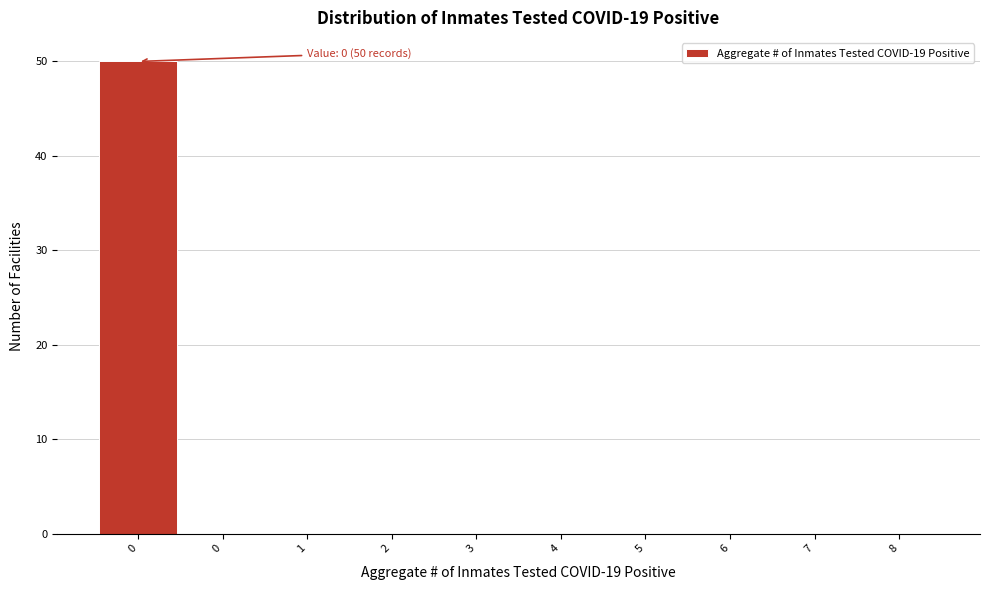

How many data points does each series have?

10